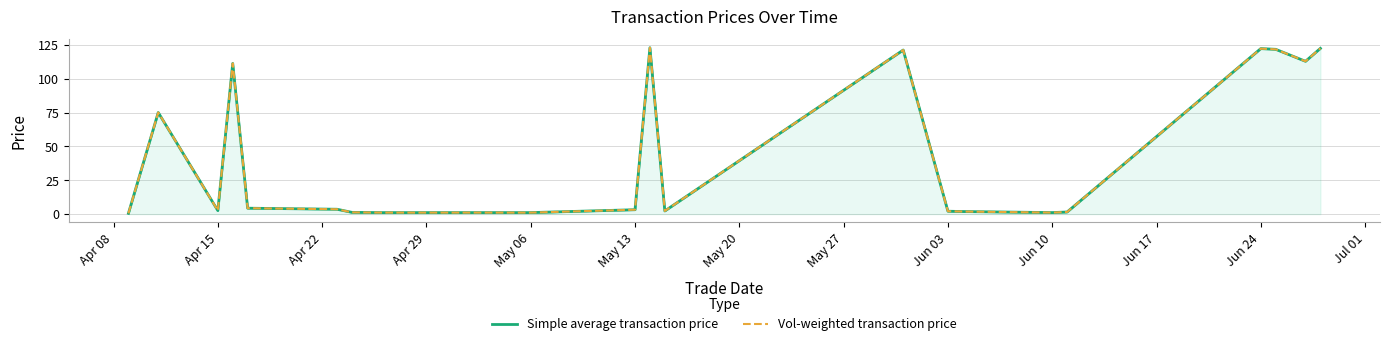

What is the highest value of the Simple average transaction price series?

123.0